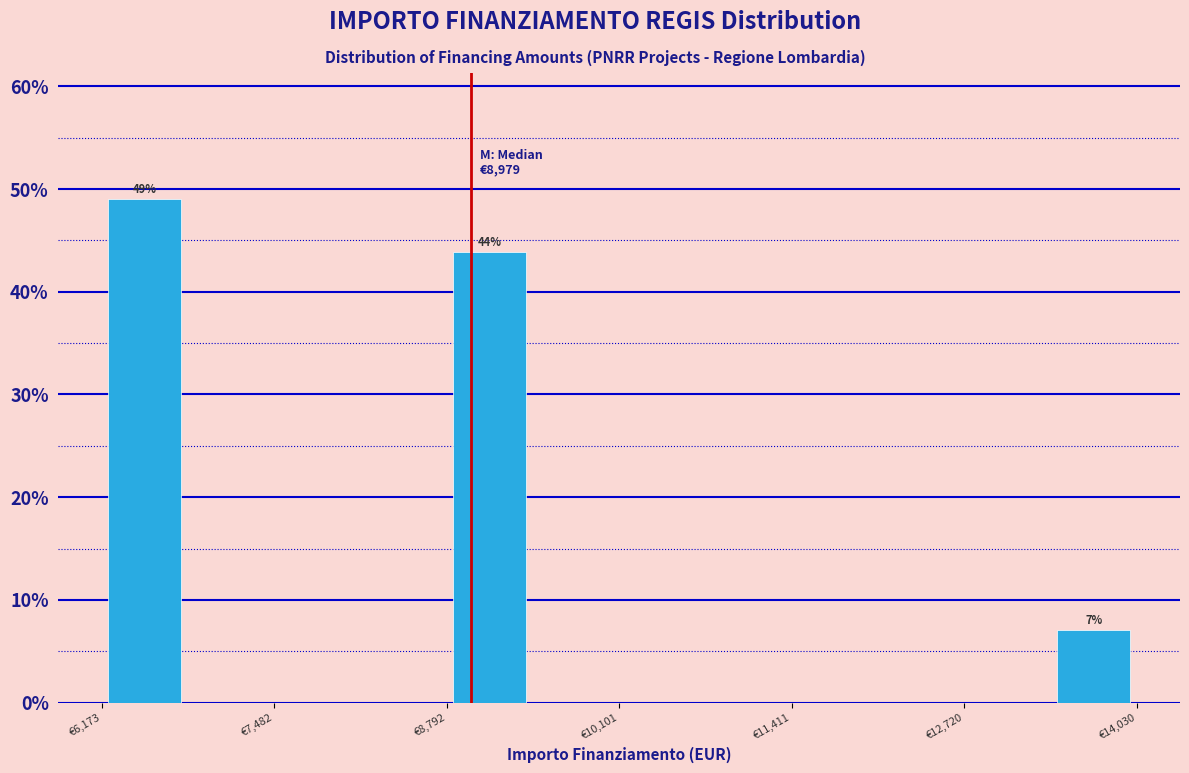

Around what value on the x-axis is the tallest bar? Give the approximate position of its centre, as read against the axis.

6600